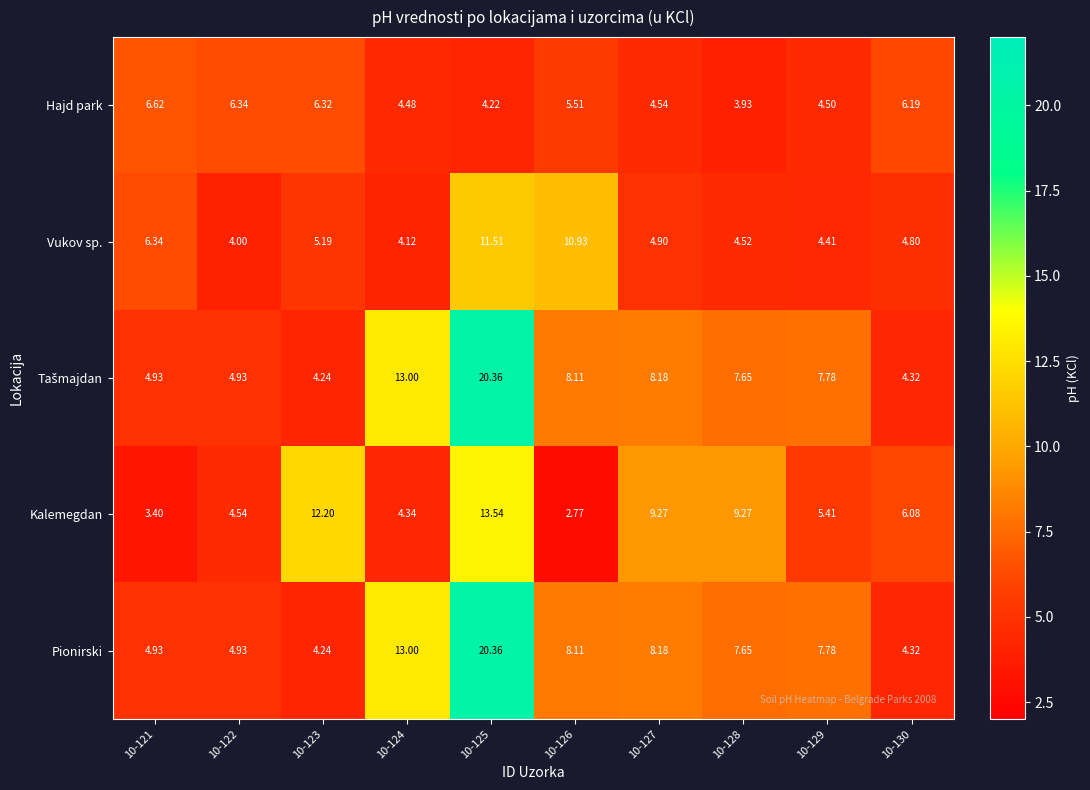

Which series changed the most between 10-121 and 10-126?

Vukov sp.